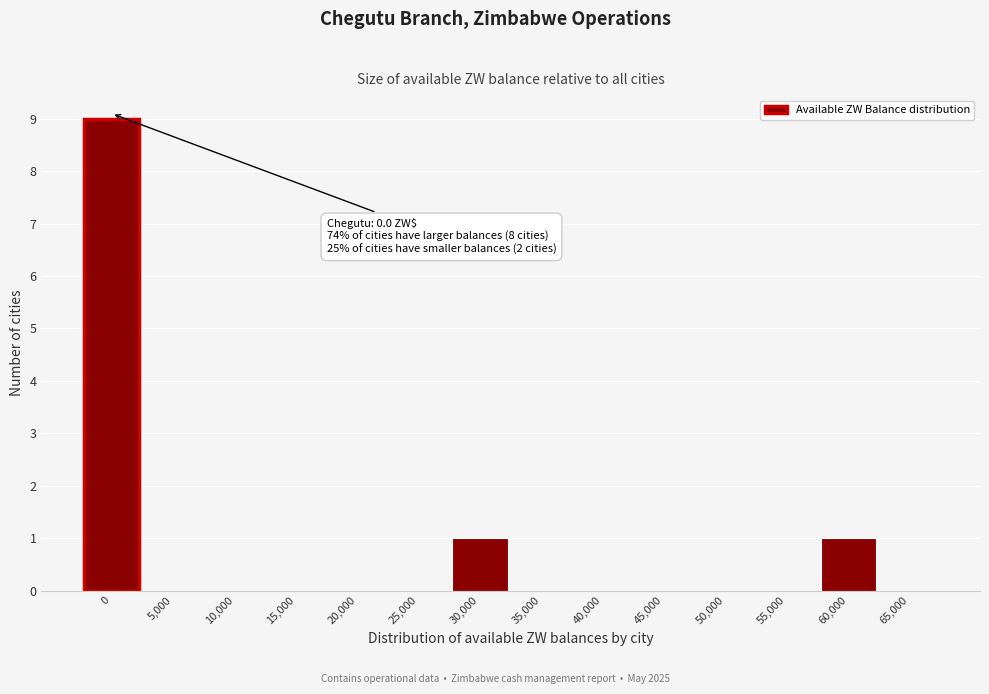

Reading left to right, what are all the values shown in this chart?

0=9	5,000=0	10,000=0	15,000=0	20,000=0	25,000=0	30,000=1	35,000=0	40,000=0	45,000=0	50,000=0	55,000=0	60,000=1	65,000=0